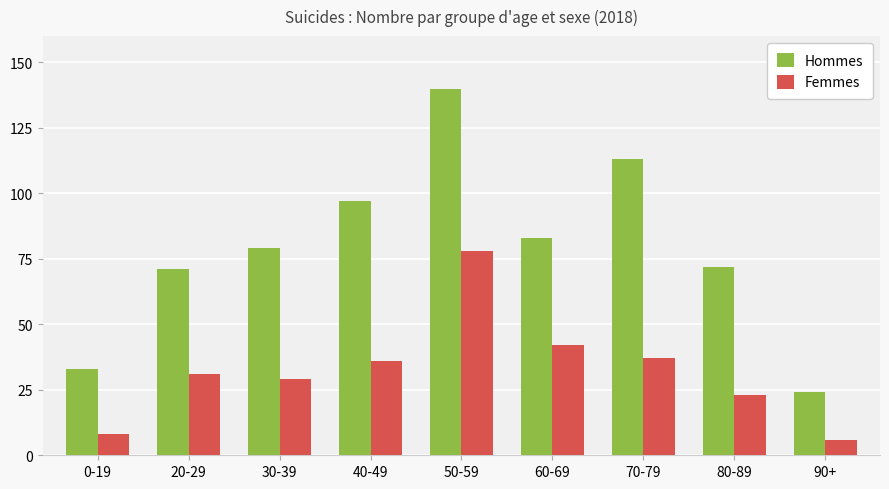

Reading left to right, list all the values displayed in this chart.

Hommes: 0-19=33	20-29=71	30-39=79	40-49=97	50-59=140	60-69=83	70-79=113	80-89=72	90+=24
Femmes: 0-19=8	20-29=31	30-39=29	40-49=36	50-59=78	60-69=42	70-79=37	80-89=23	90+=6